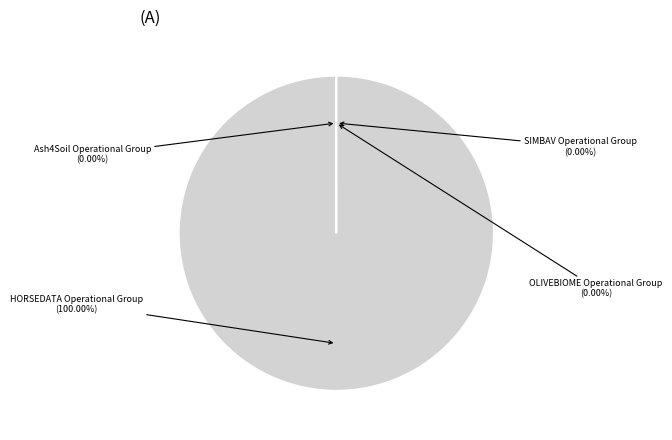

To the nearest percent, what is the difference between the largest and smallest slice percentages?

100%